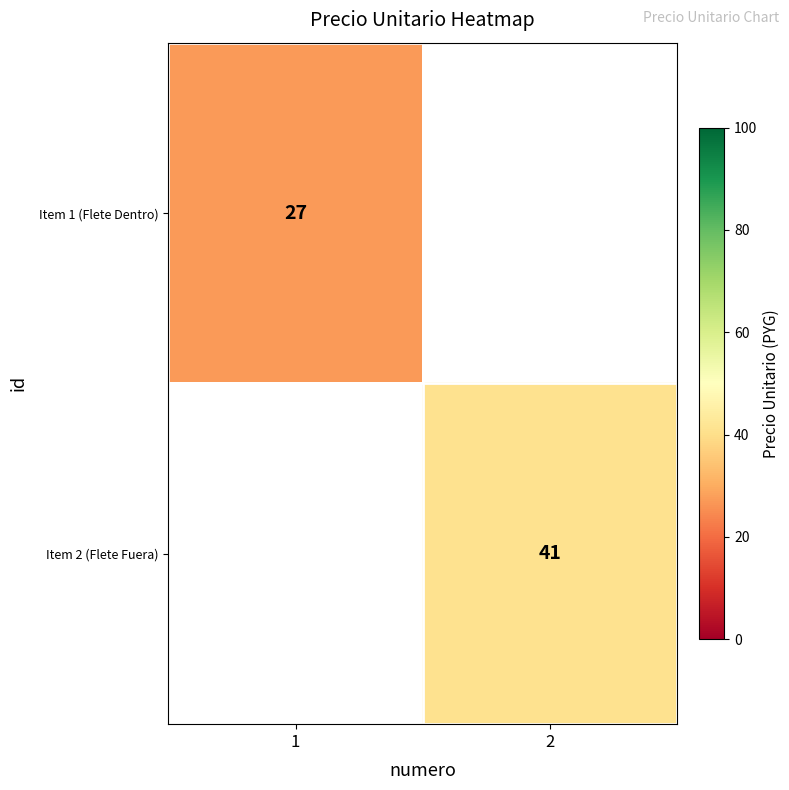

The value of Item 2 (Flete Fuera) at 2 is 55. True or false?

False